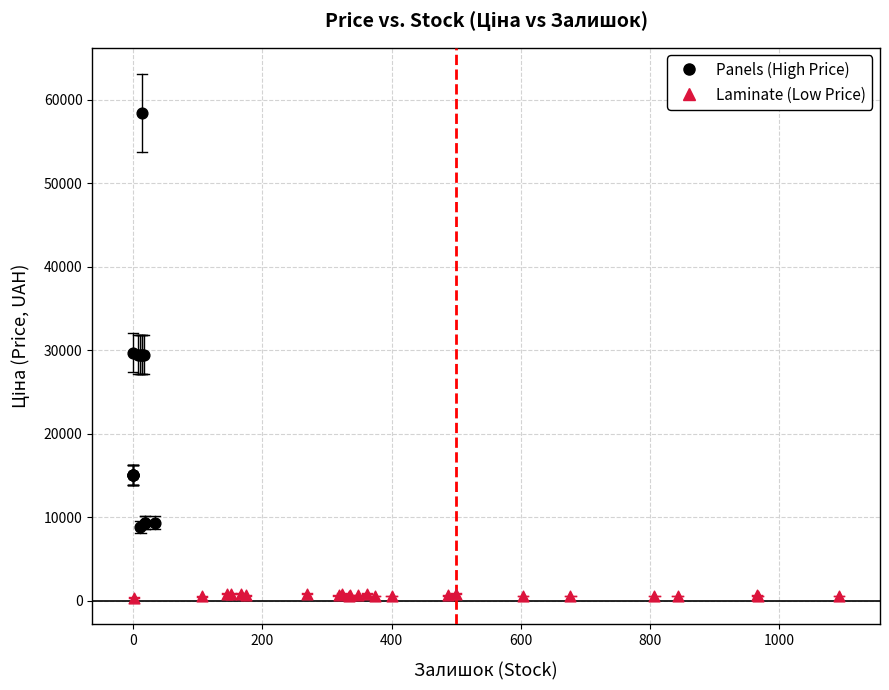

Which series reaches the maximum Y coordinate?

Panels (High Price)